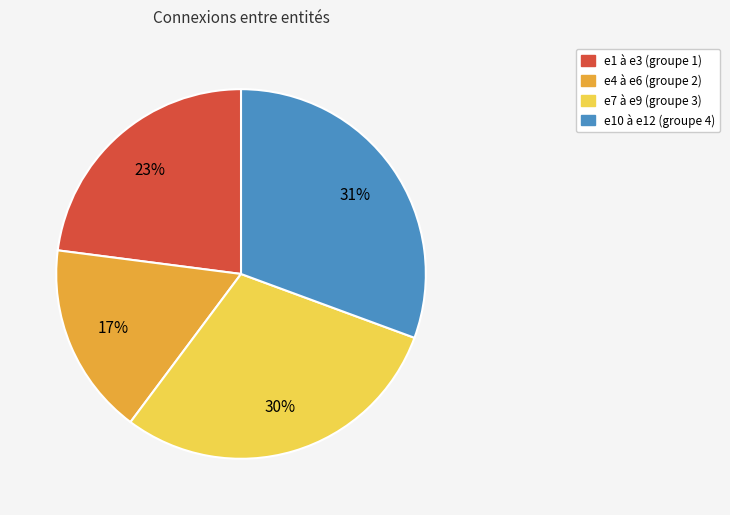

To the nearest percent, what is the average slice percentage?

25%